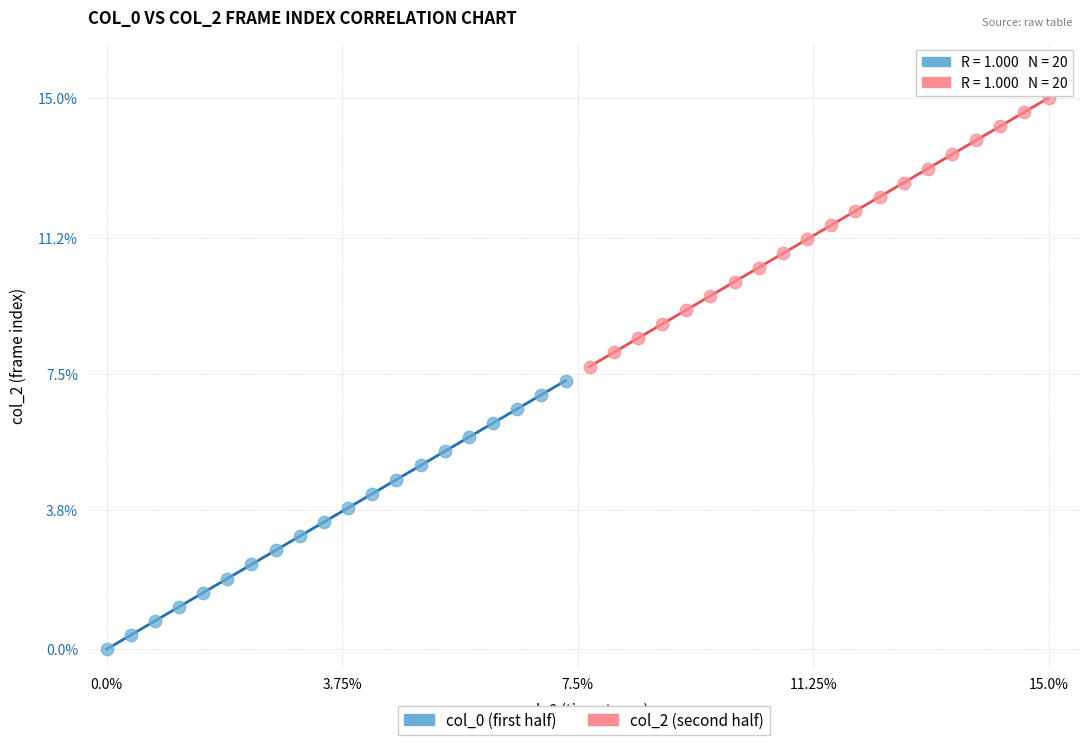

Which series contains the lowest Y value?

col_0 (first half)